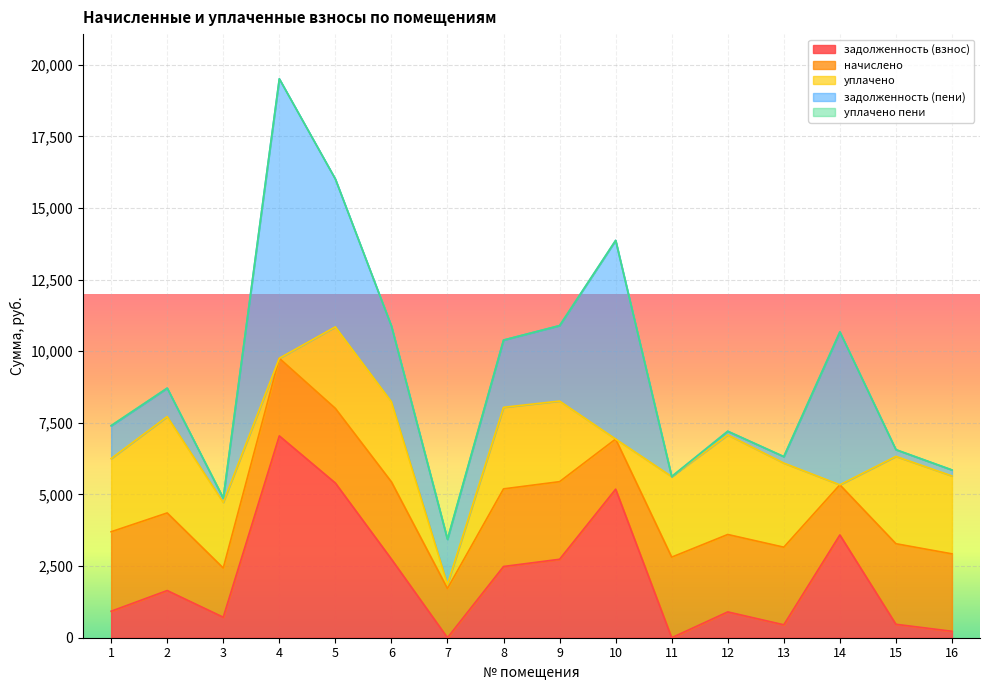

What is the value of the начислено point at the 7th from the left?

1717.2